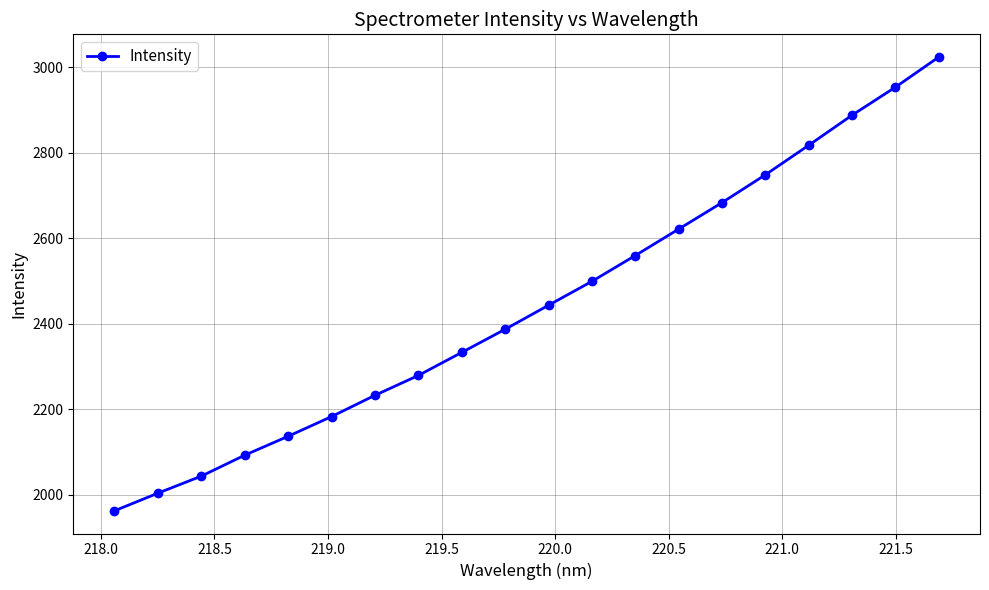

What is the maximum value shown in the chart?

3024.5